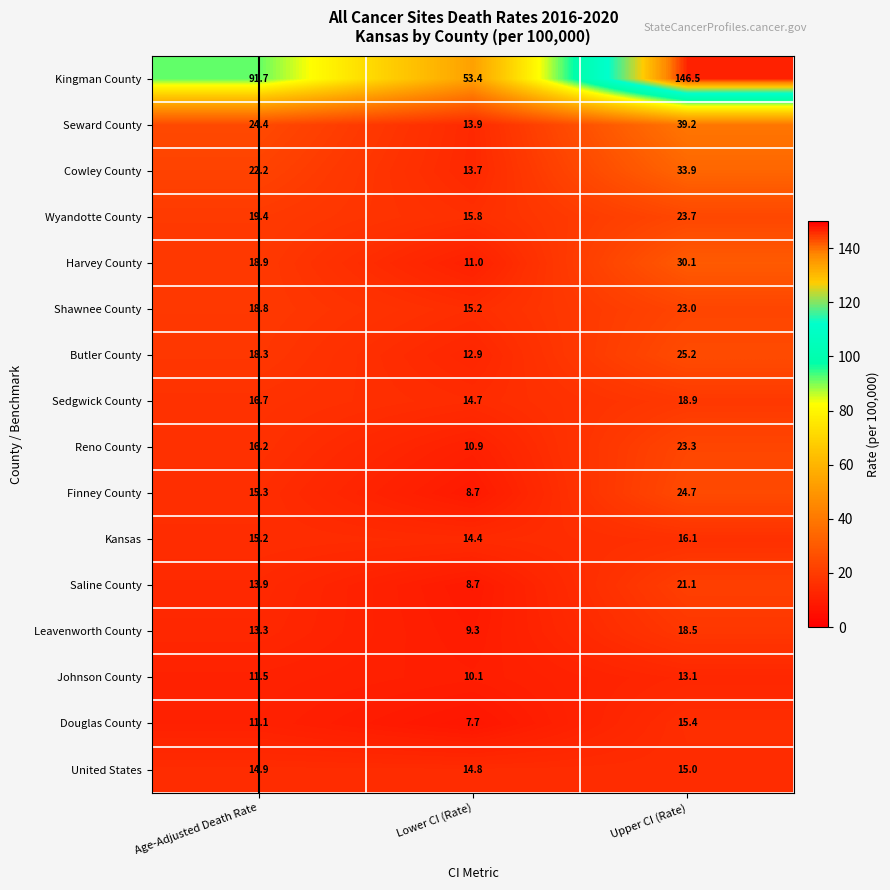

At which category is the sum across all series the highest?

Upper CI (Rate)